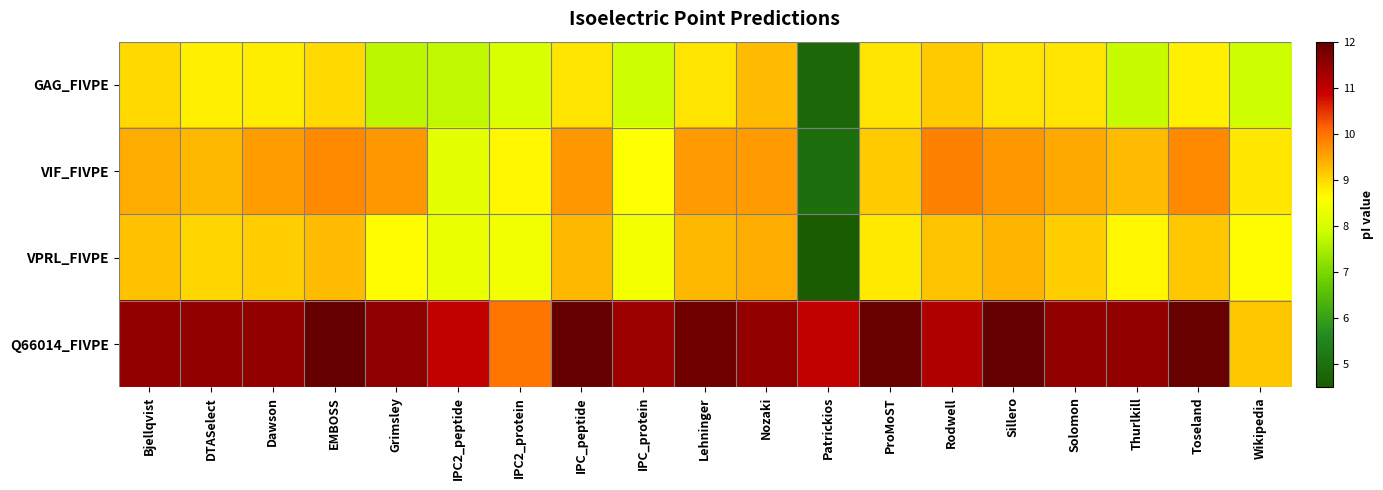

What is the spread (max minus min) of values at IPC2_peptide?

3.2